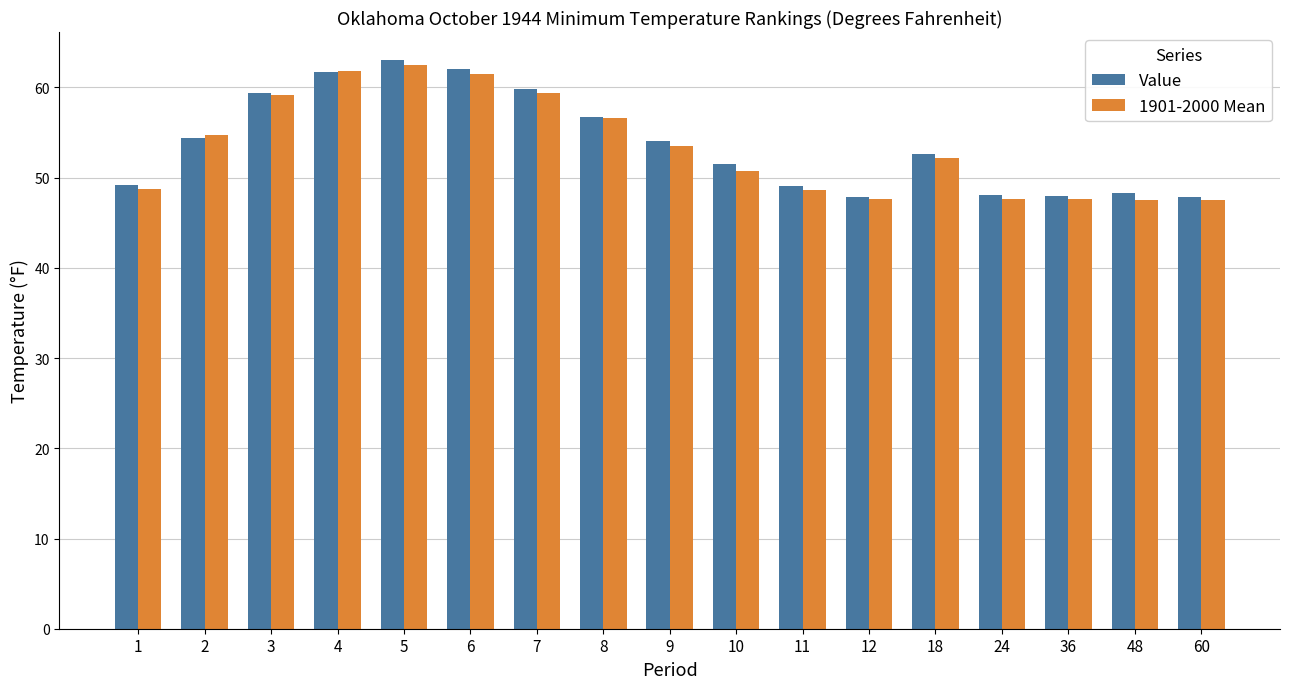

The value of Value at 3 is 59.4. True or false?

True